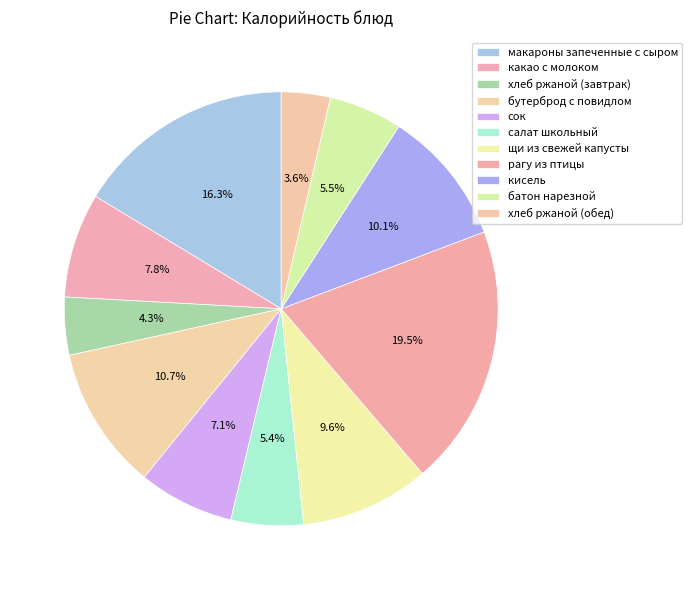

Count the number of slices in the pie.

11